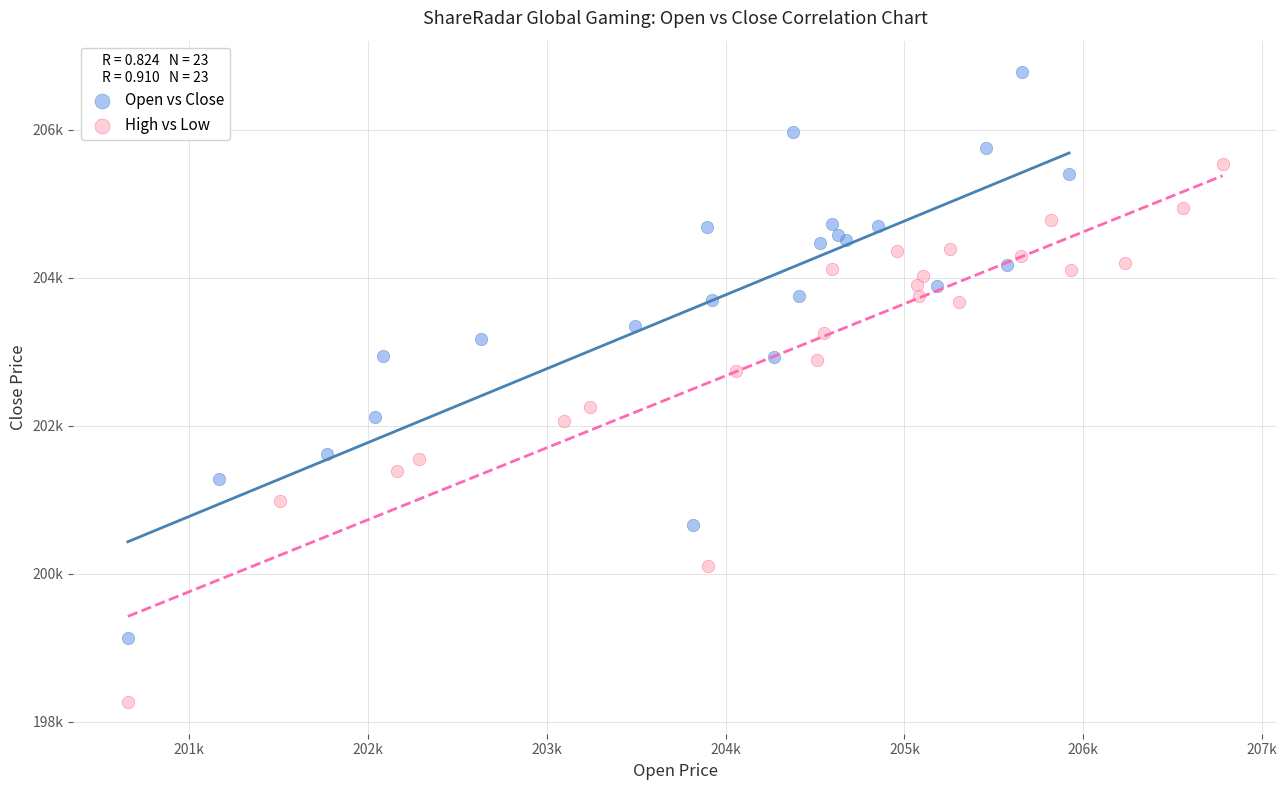

Which series contains the highest Y value?

Open vs Close